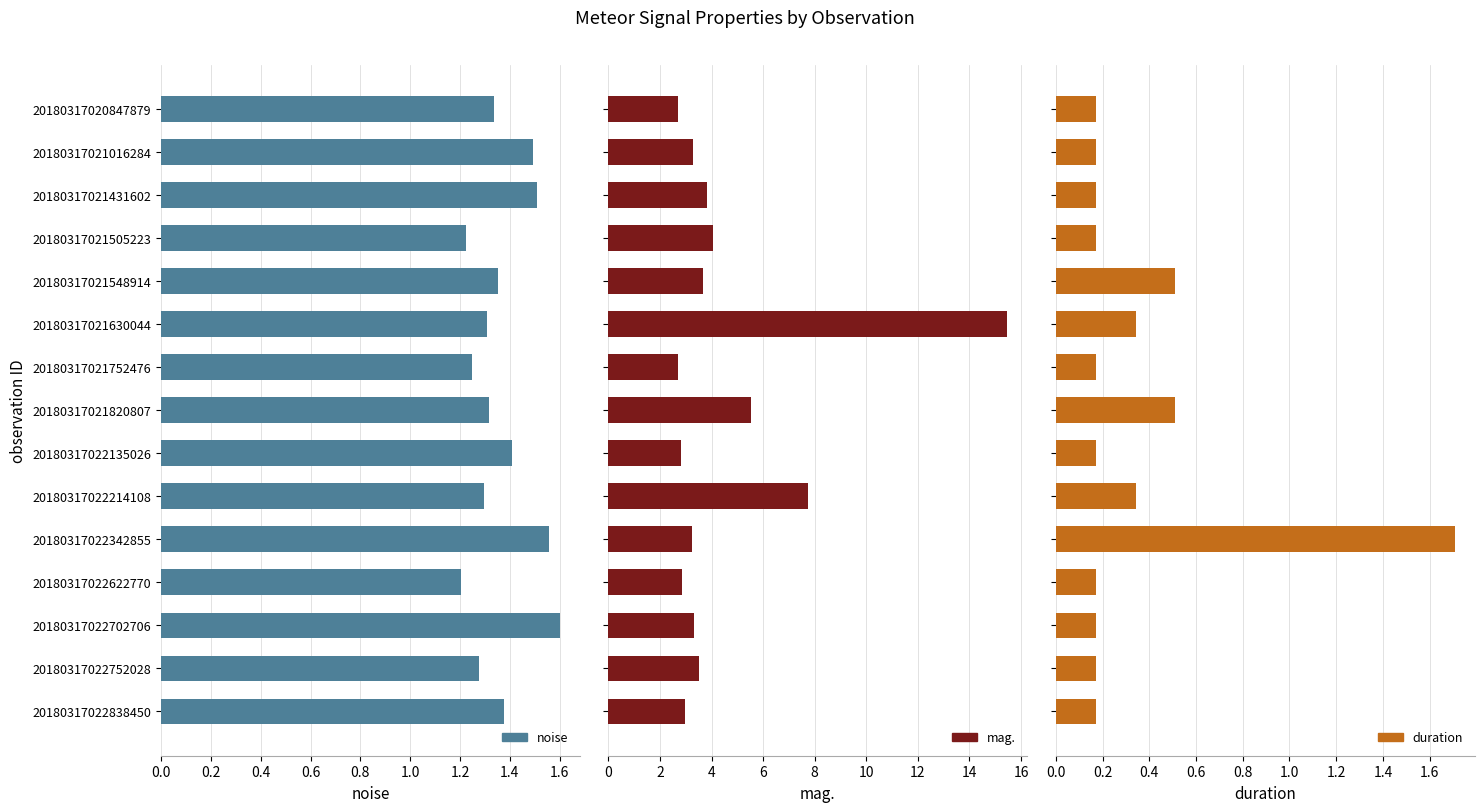

How many series are shown in this chart?

3